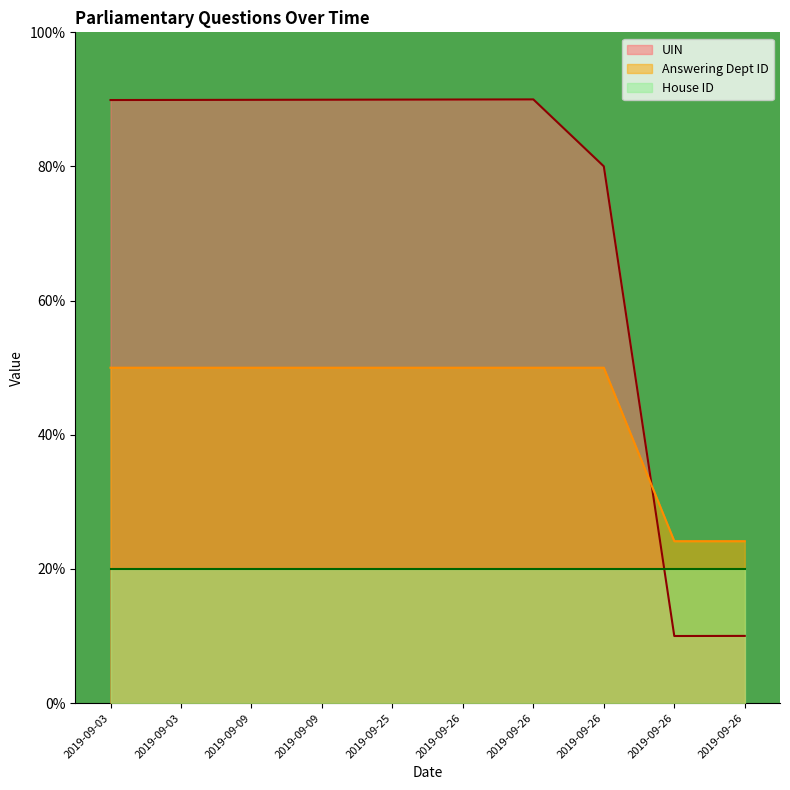

At which label does Answering Dept ID reach its peak?

2019-09-03